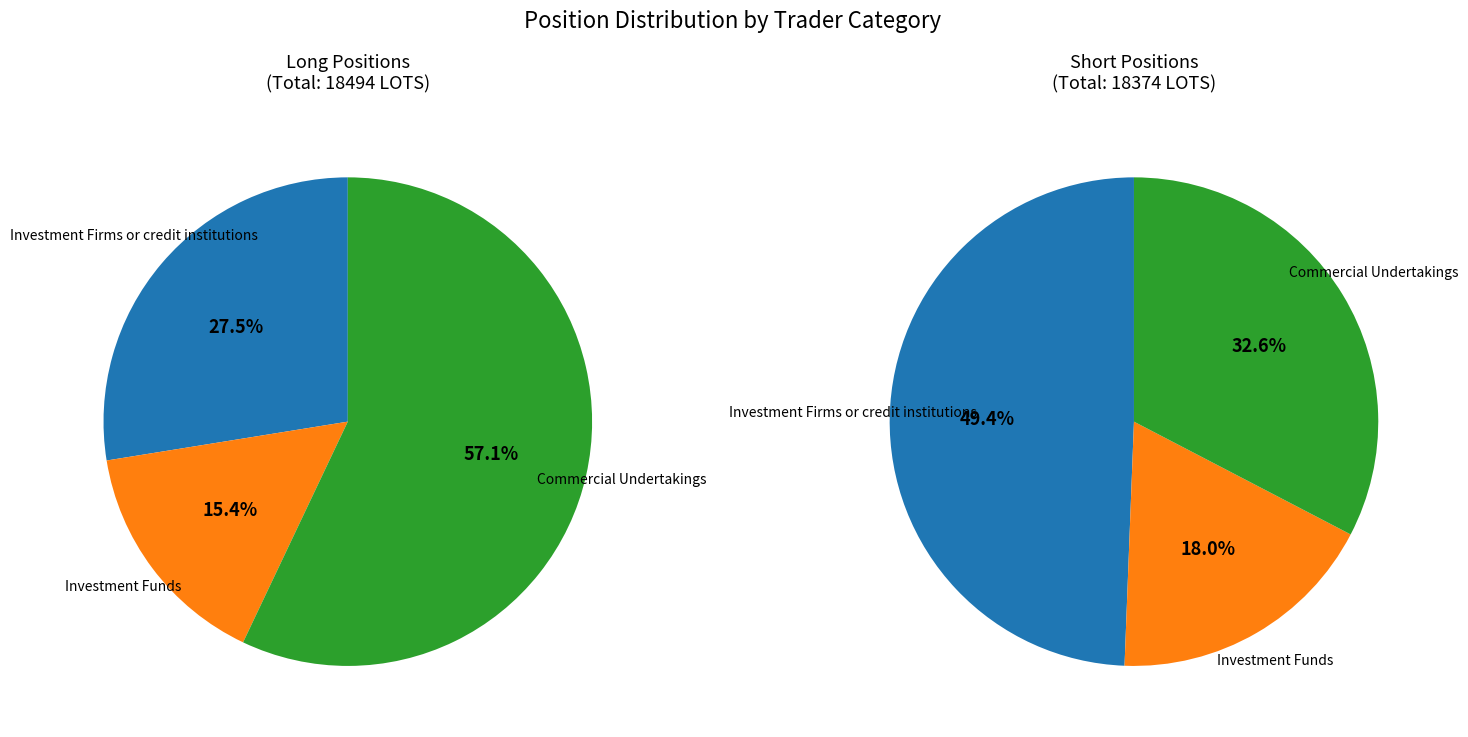

Is the sum of Operators with compliance obligations and Investment Firms or credit institutions greater than half?

No